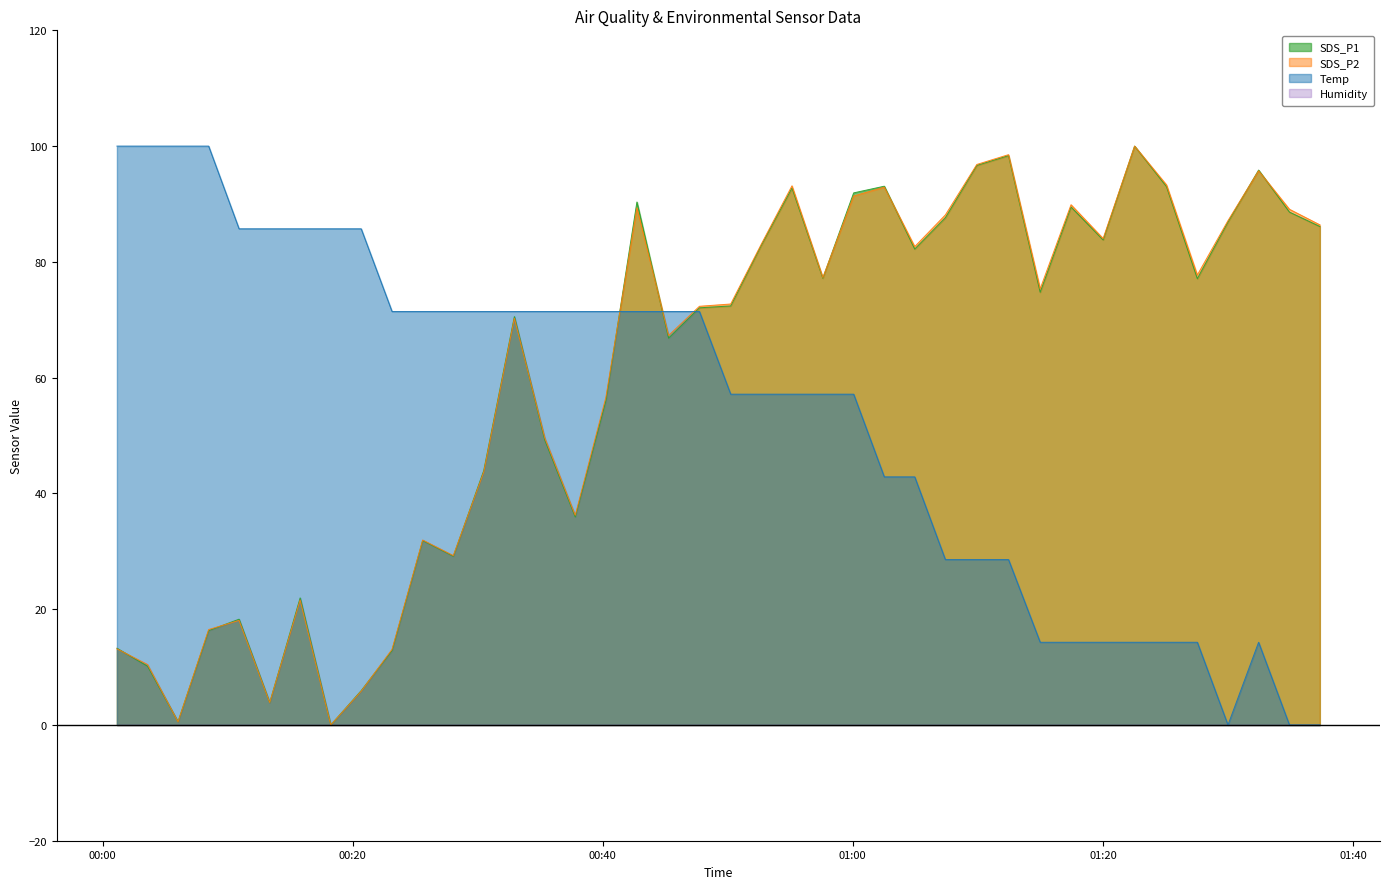

Is the value of Temp at 2021/05/22 00:06:02 greater than the value of SDS_P2 at 2021/05/22 01:17:27?

Yes